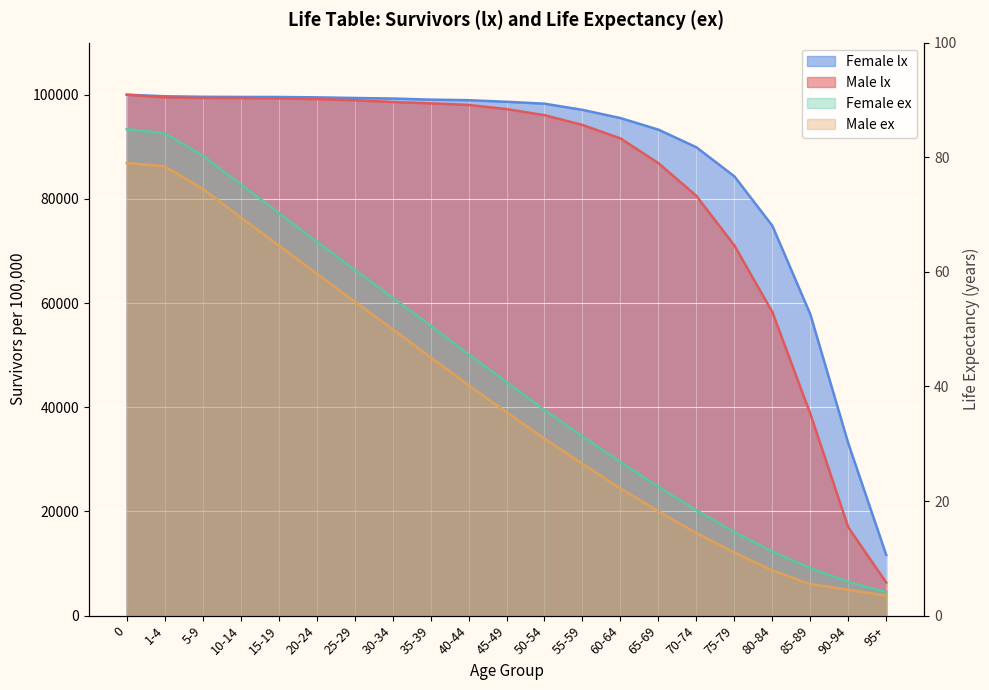

What is the sum of the Male ex values at 45-49 and 20-24?

95.2